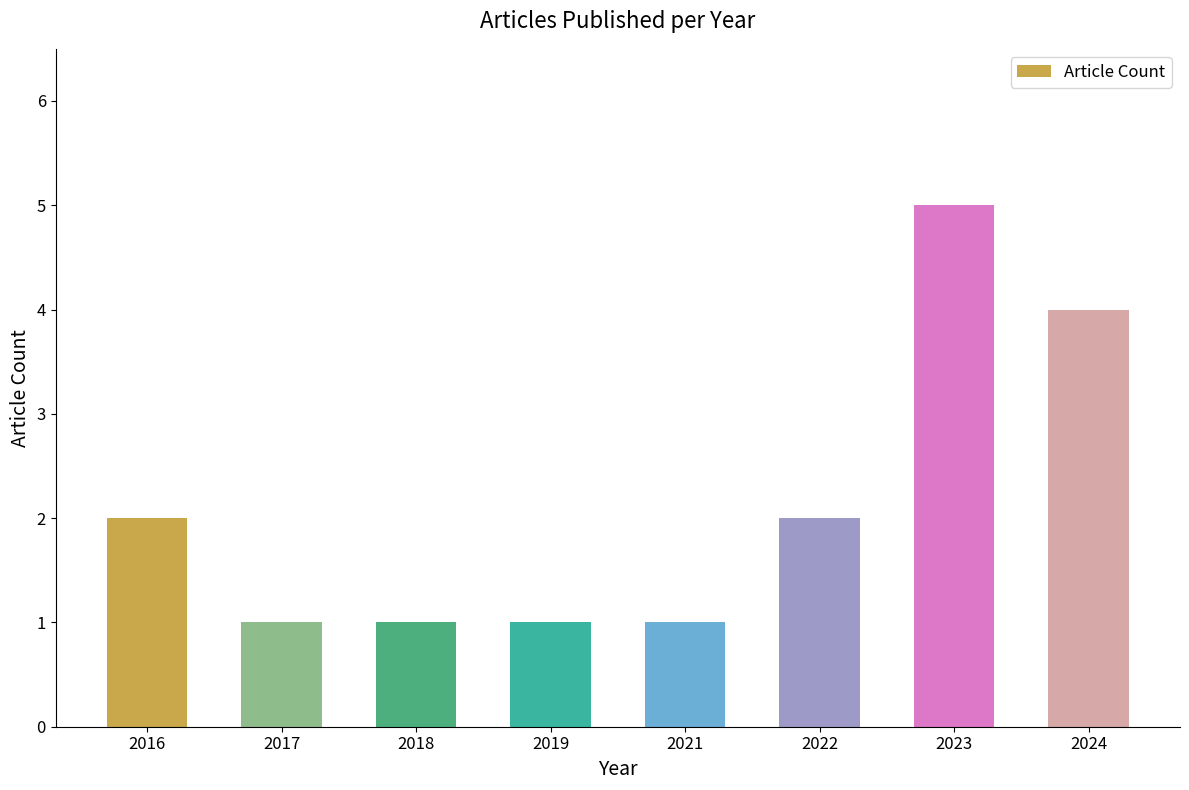

Is it true that the value at 2016 is 4?

False